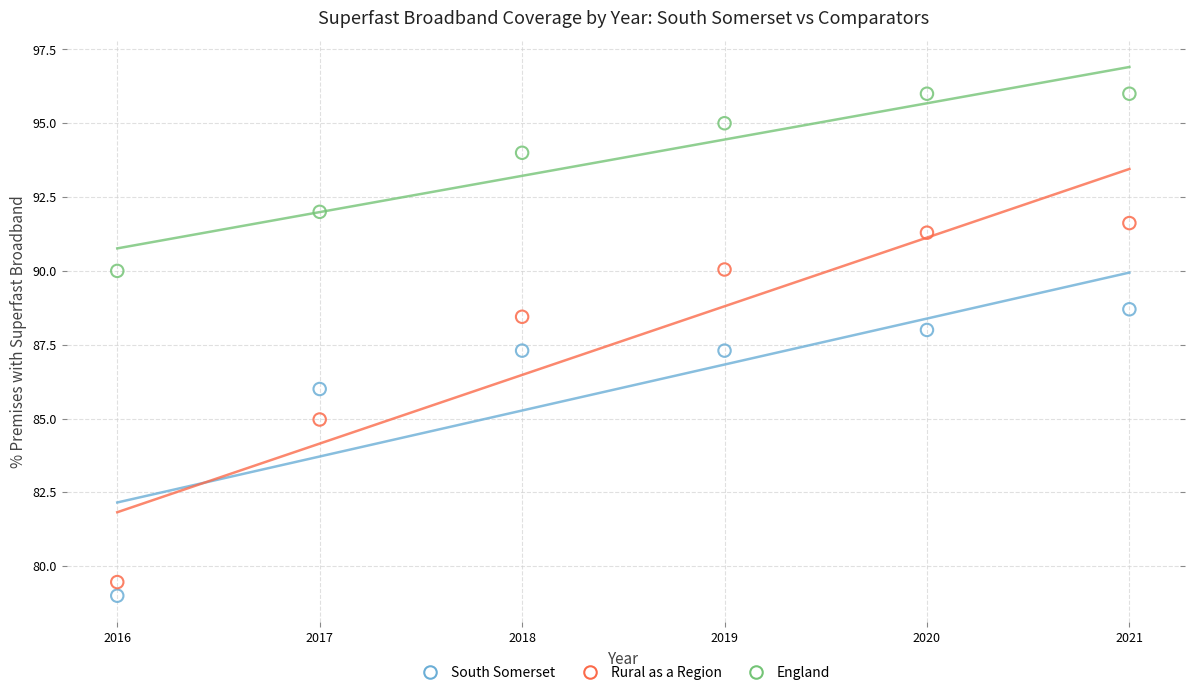

Which series reaches the minimum Y coordinate?

South Somerset